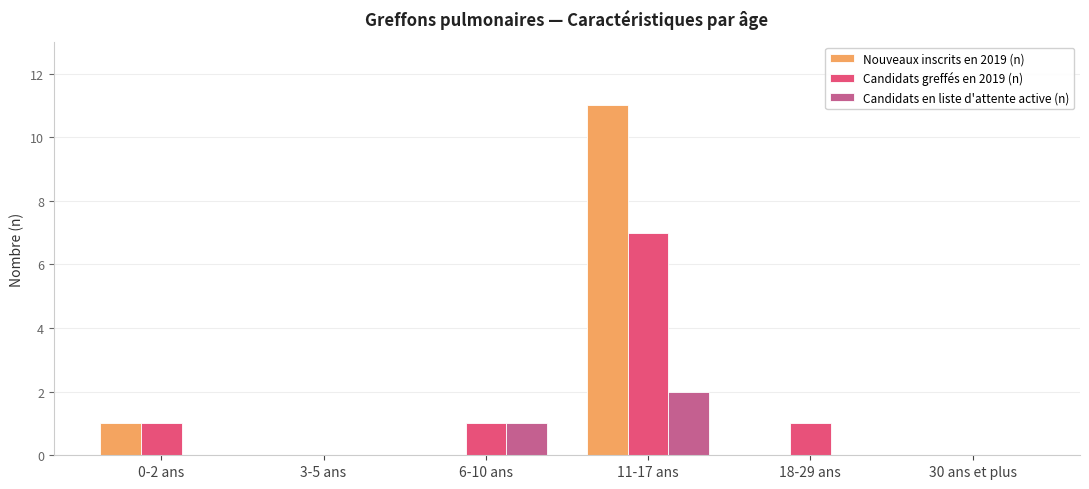

What value does the Candidats greffés en 2019 (n) series have at 6-10 ans?

1